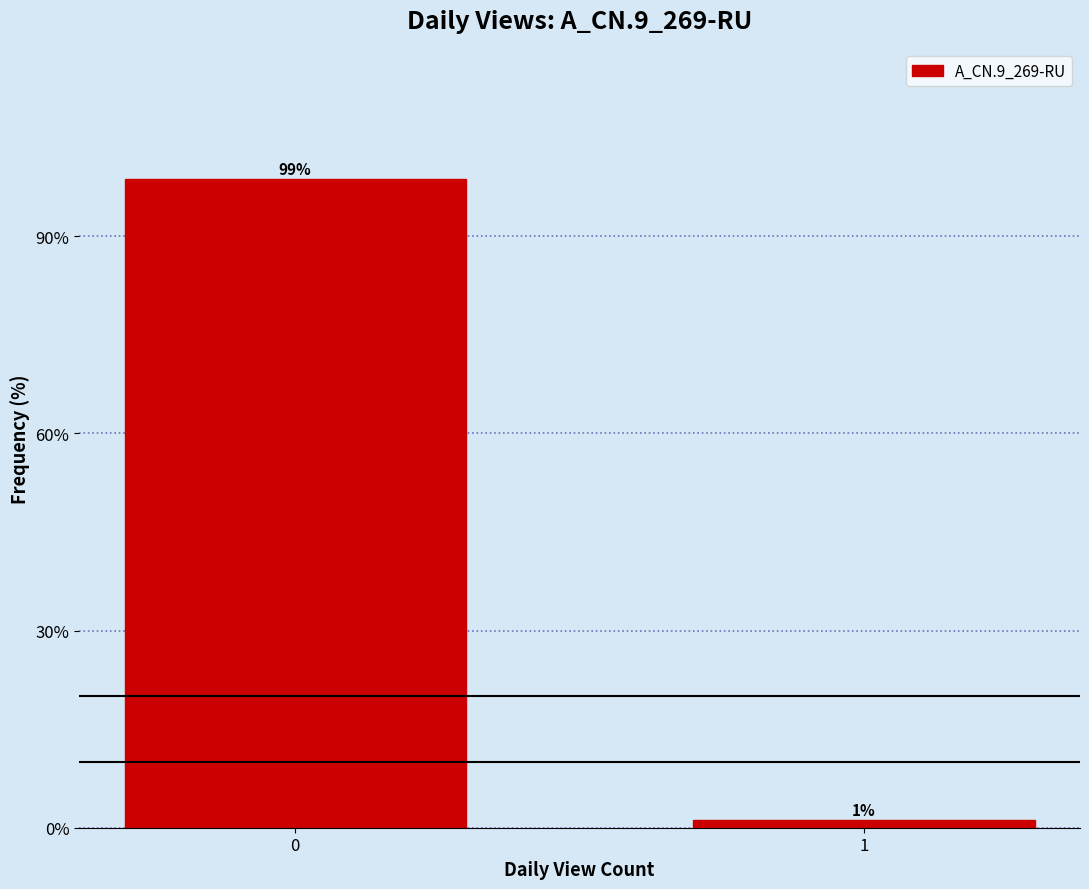

Is it true that the value at 0 is 98.8?

True